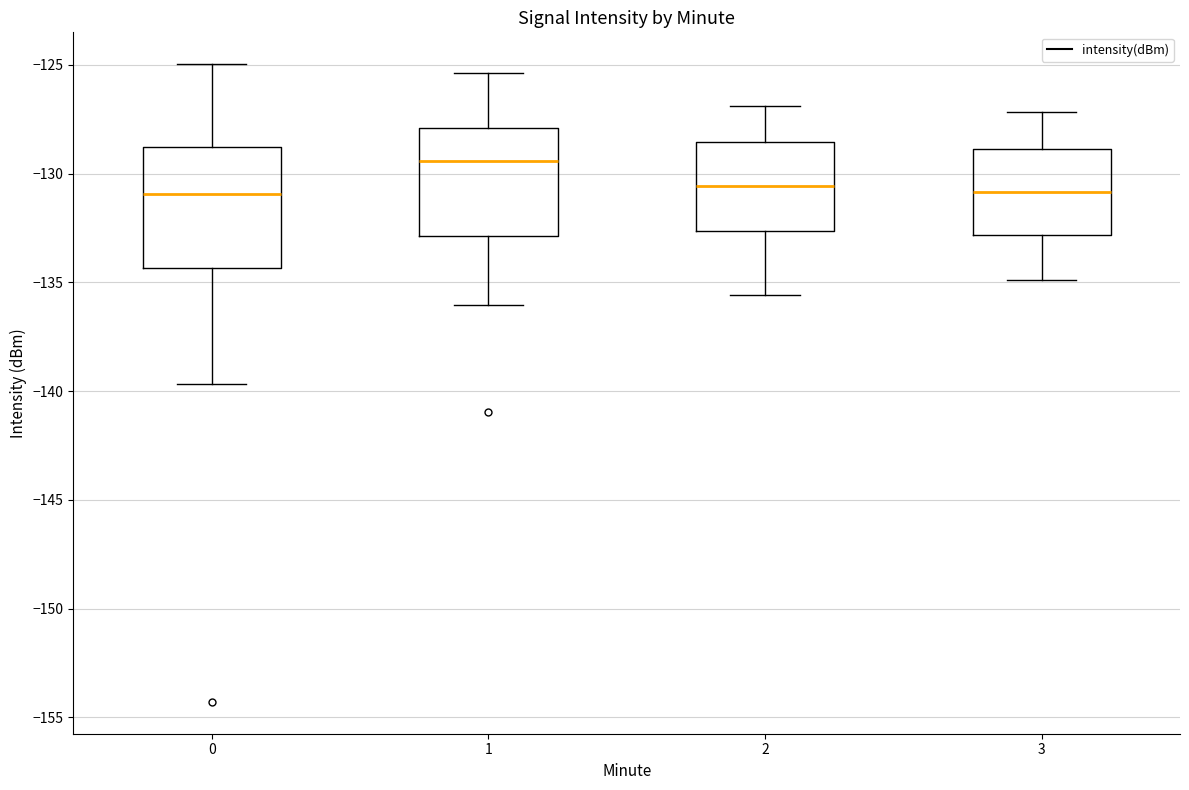

Comparing the boxes themselves (not the whiskers), which one is the tallest?

0